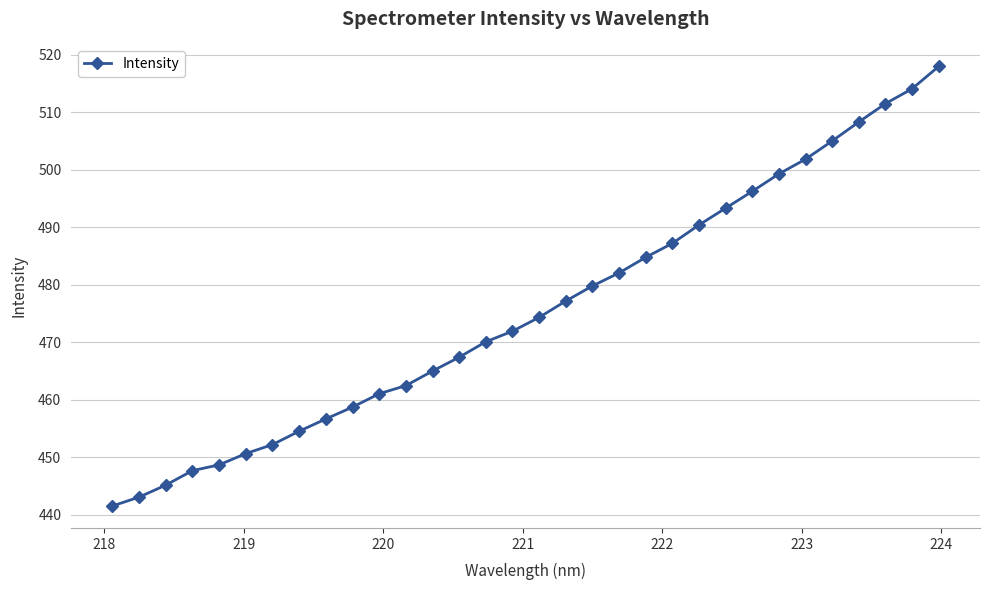

What is the difference between the maximum and minimum values?

76.5